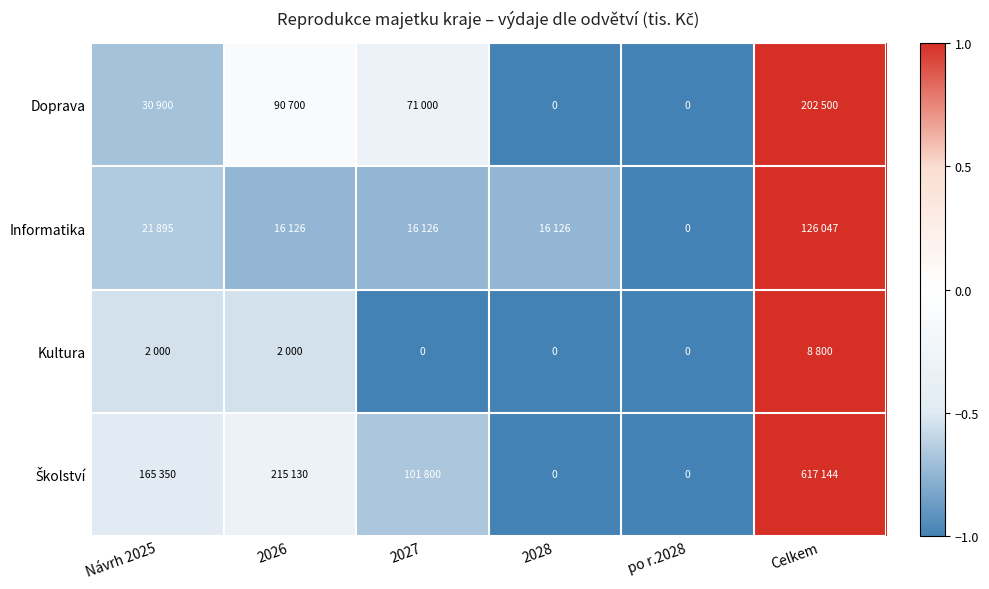

What is the approximate value of Školství at 2027?

-0.7